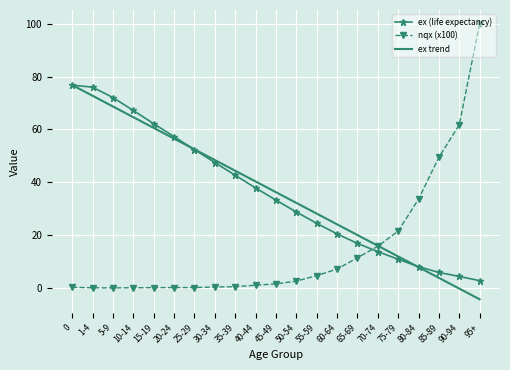

True or false: ex (life expectancy) and nqx (x100) cross at least once.

True